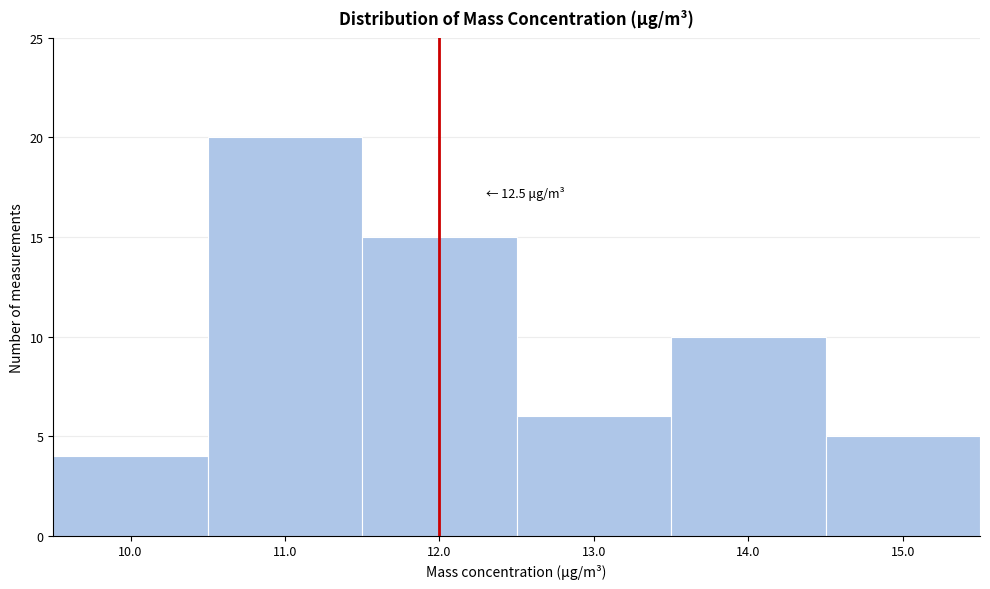

Reading left to right, transcribe all the data shown in this chart.

10.0=4	11.0=20	12.0=15	13.0=6	14.0=10	15.0=5